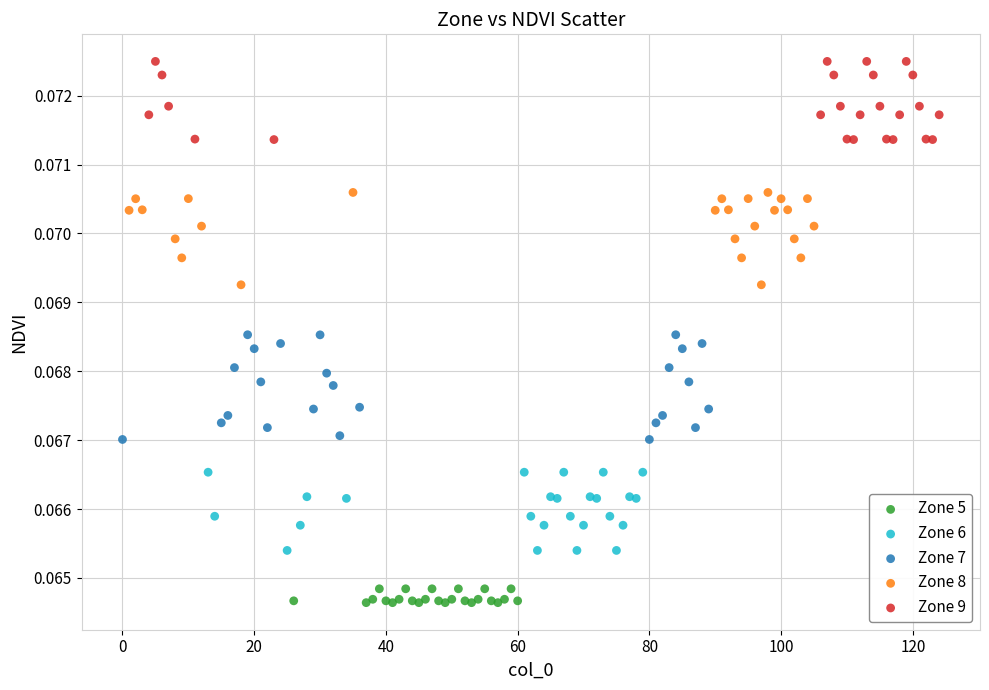

Which series contains the lowest Y value?

Zone 5